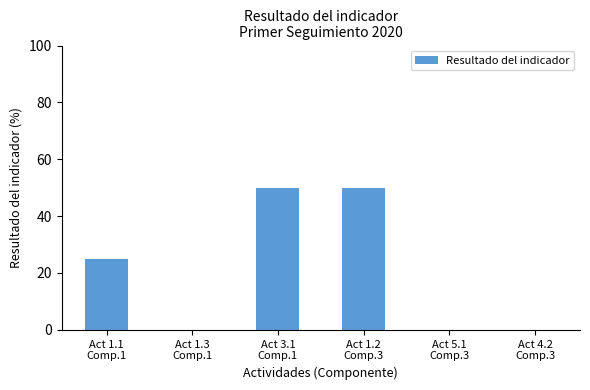

What is the sum of all values?

125